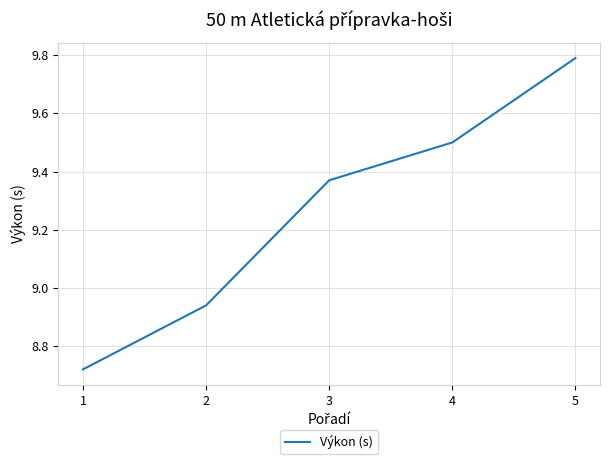

What is the greatest value displayed?

9.8